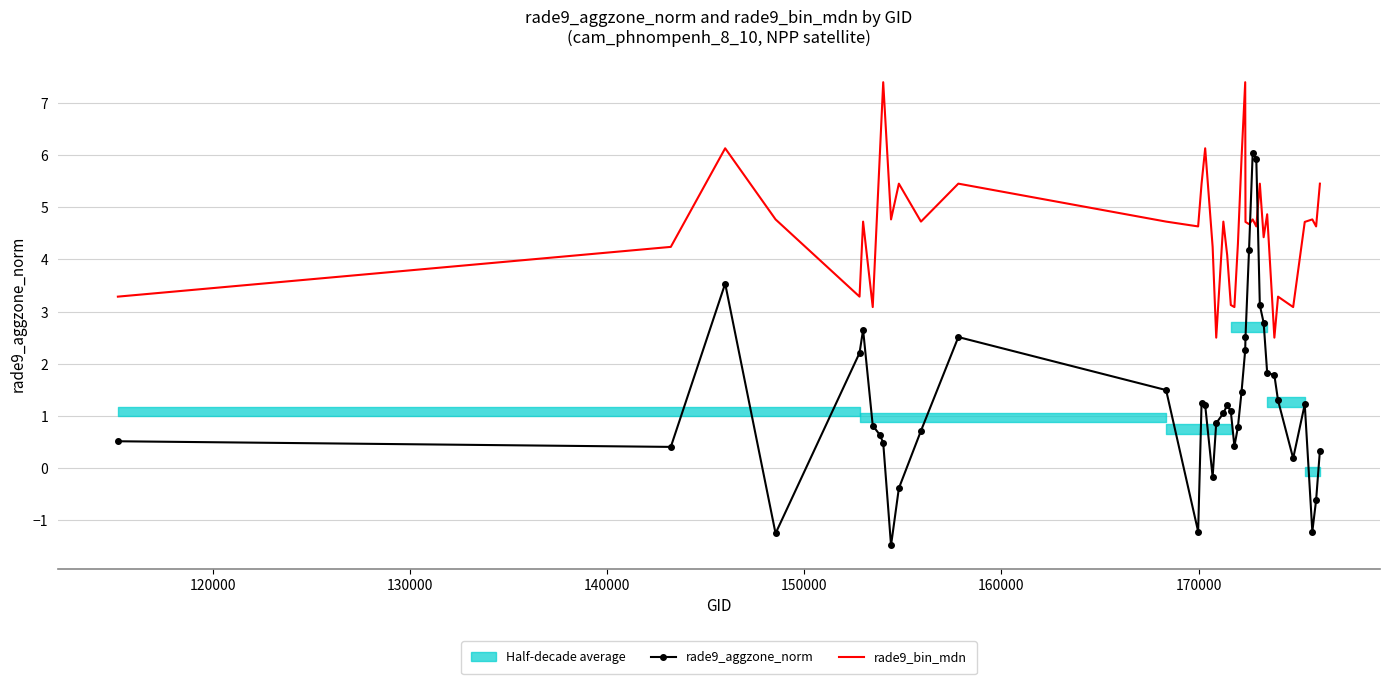

Is it true that rade9_bin_mdn equals 6.3 at 38?

False